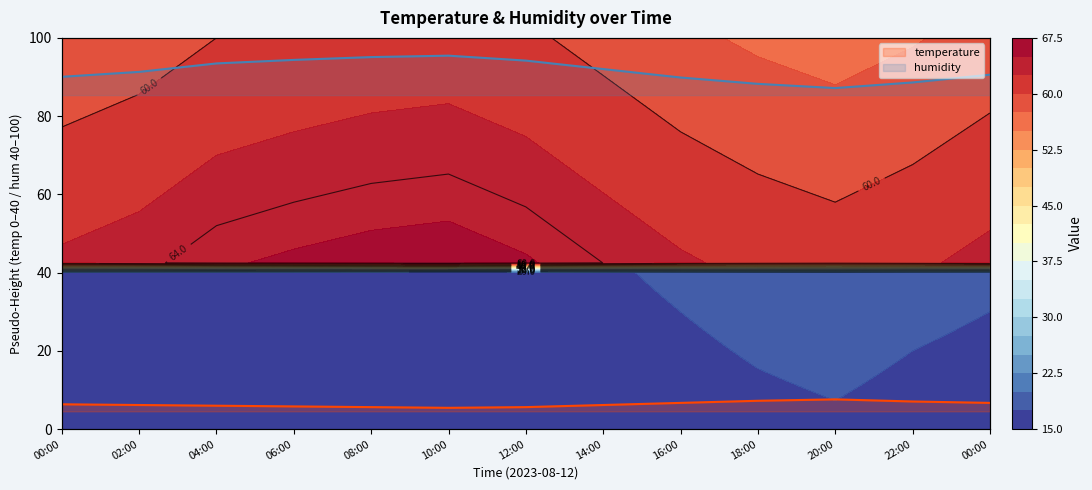

True or false: temperature and humidity intersect in this chart.

False